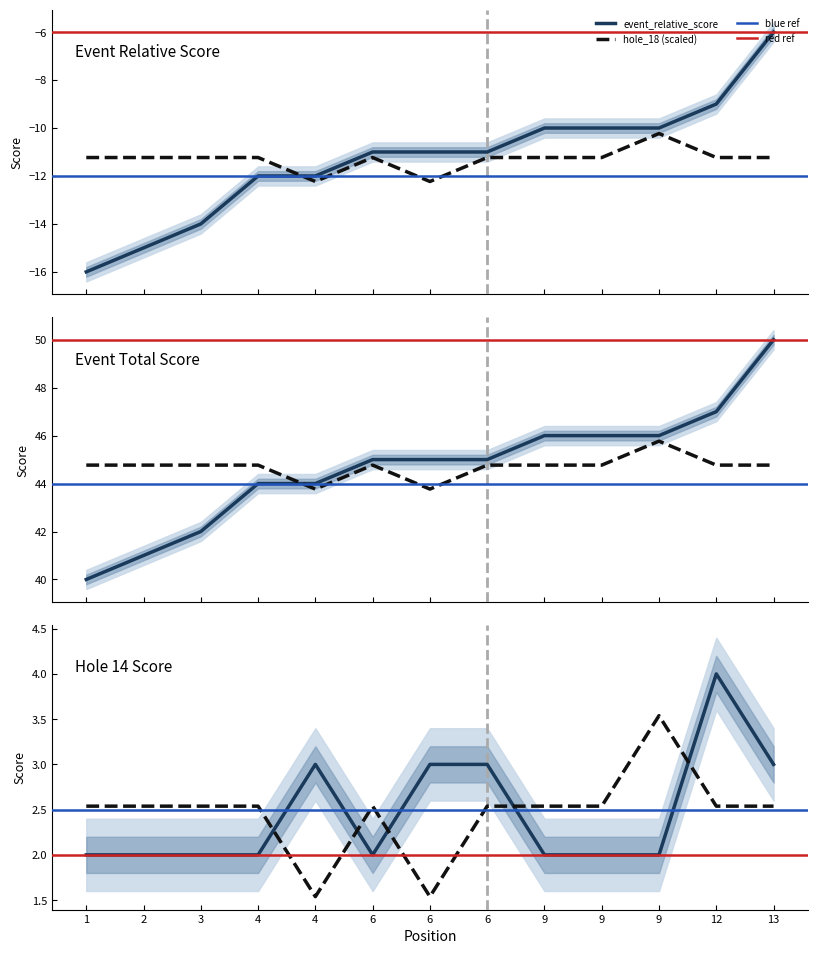

What is the total value across all series at 9?

26.8